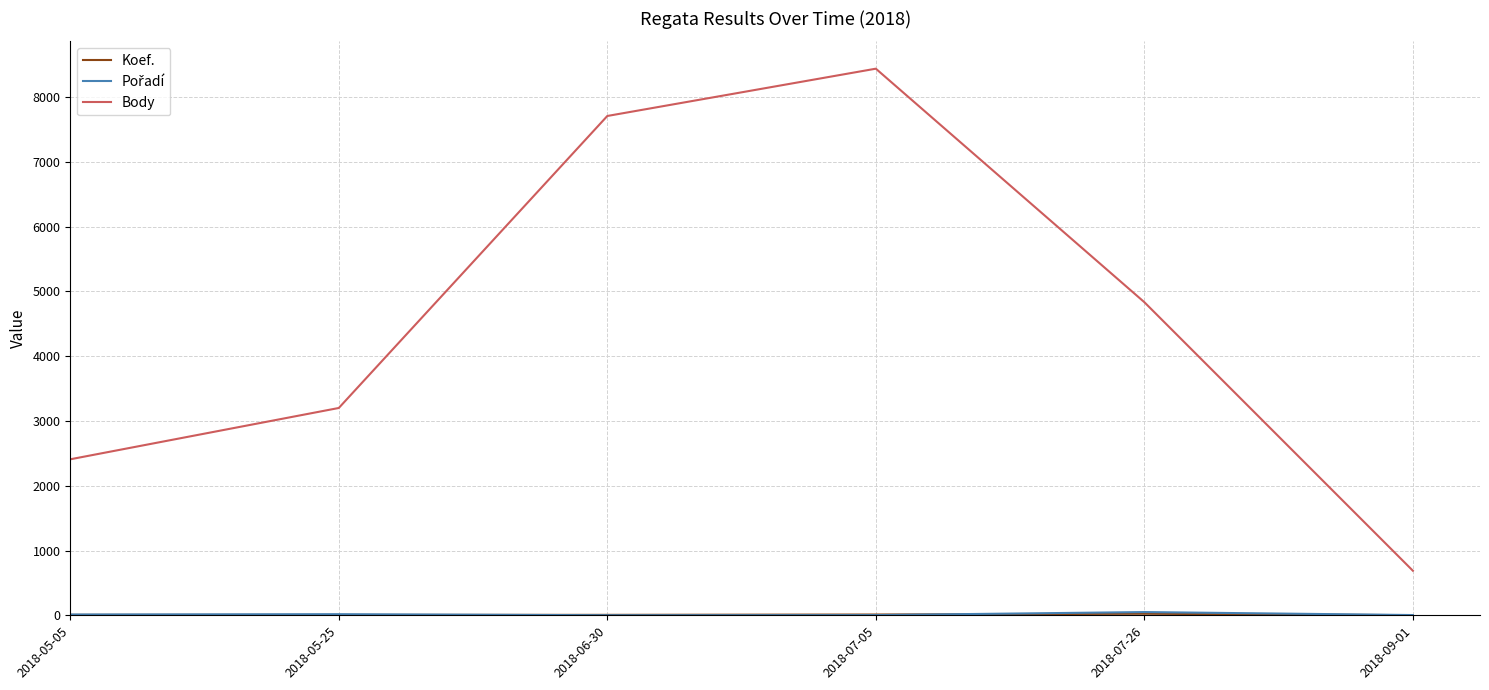

At which label does Body reach its peak?

2018-07-05